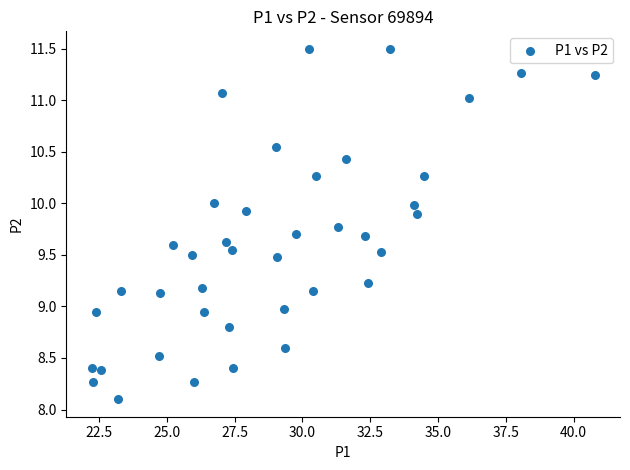

What is the range of X values (max minus min)?

18.6